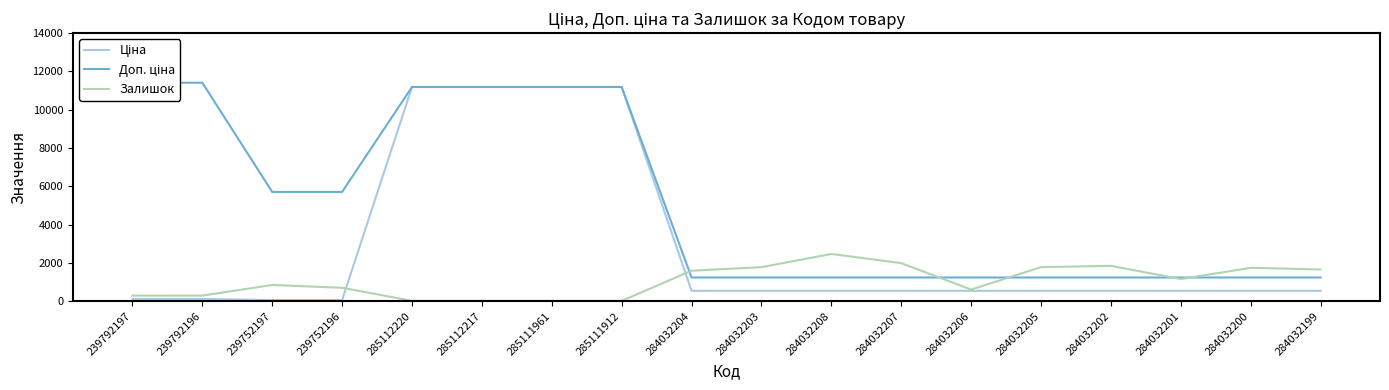

The Ціна series shows 930.5 at 284032199. True or false?

False